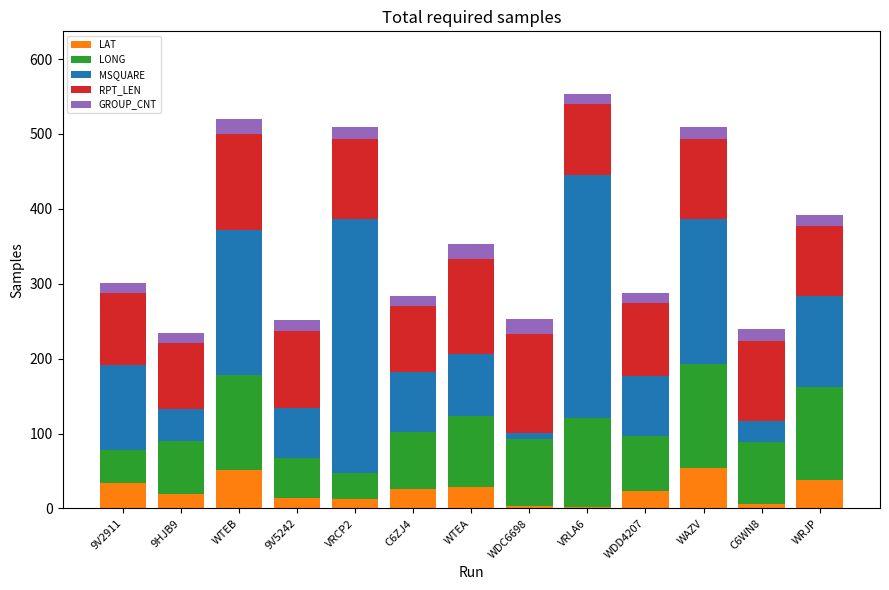

What is the approximate value of LAT at WTEA?

29.1